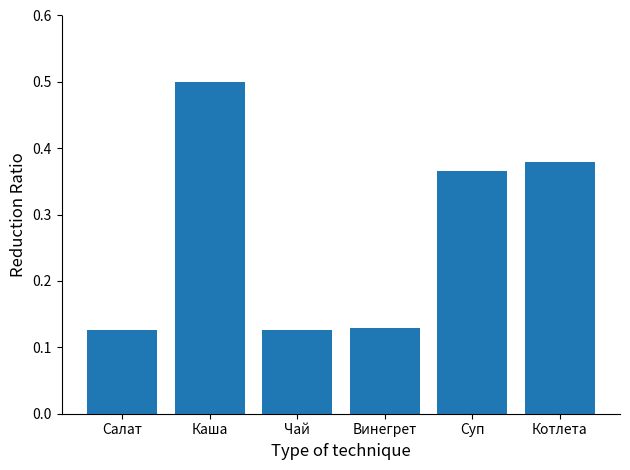

Which category has the highest value across all series?

Каша